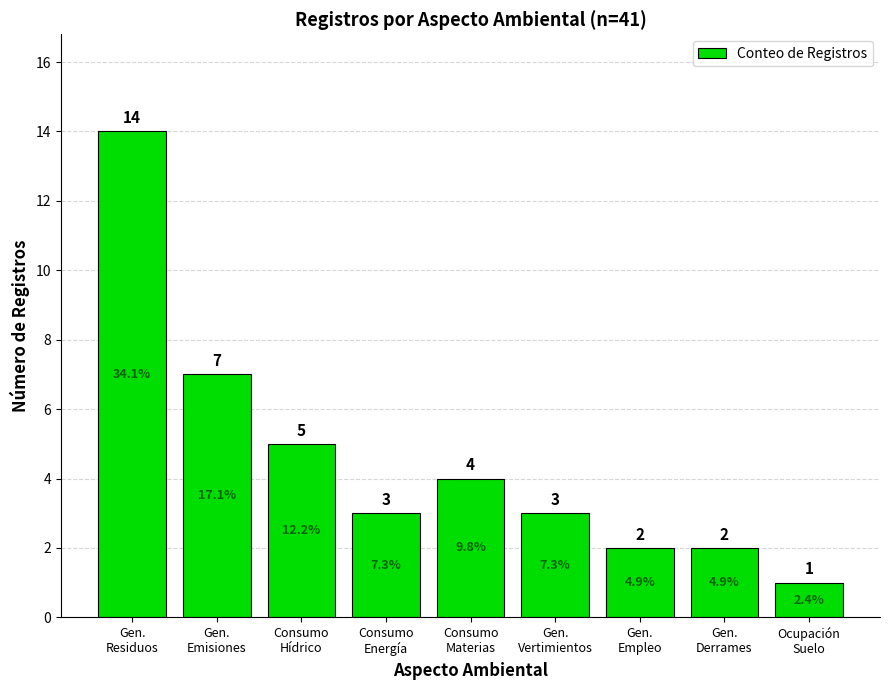

Reading left to right, transcribe all the data shown in this chart.

Gen.
Residuos=14	Gen.
Emisiones=7	Consumo
Hídrico=5	Consumo
Energía=3	Consumo
Materias=4	Gen.
Vertimientos=3	Gen.
Empleo=2	Gen.
Derrames=2	Ocupación
Suelo=1